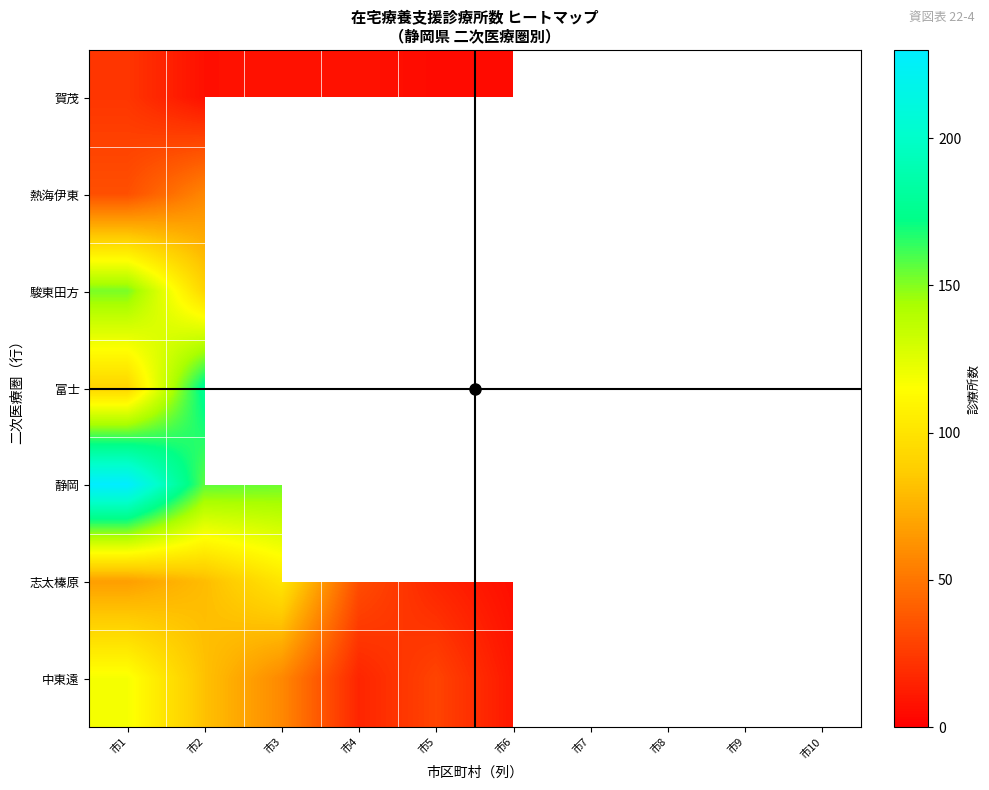

Is it true that 駿東田方 equals 9.2 at 市6?

False